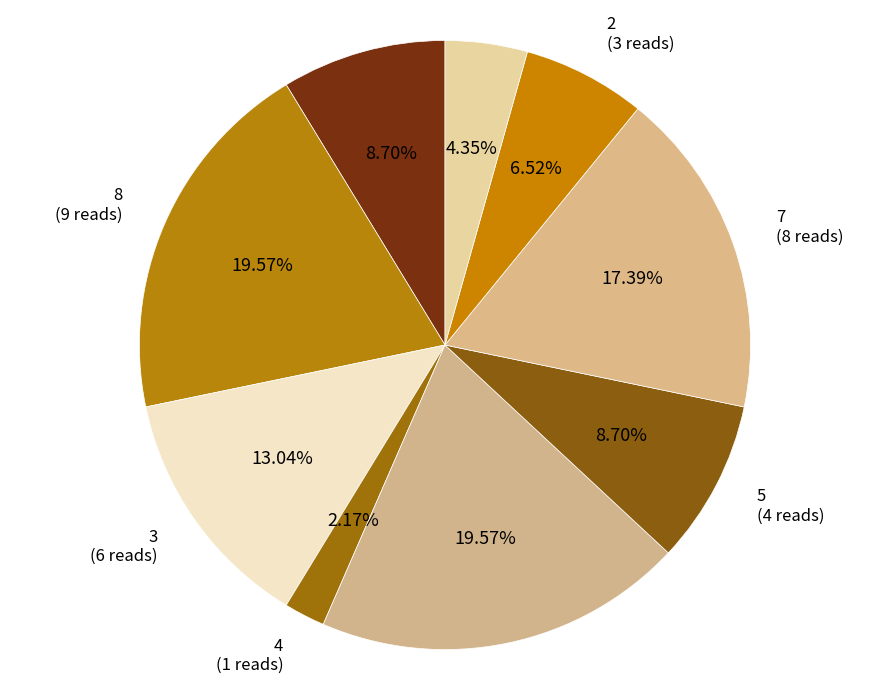

Is it true that 8 is 12% of the pie?

False